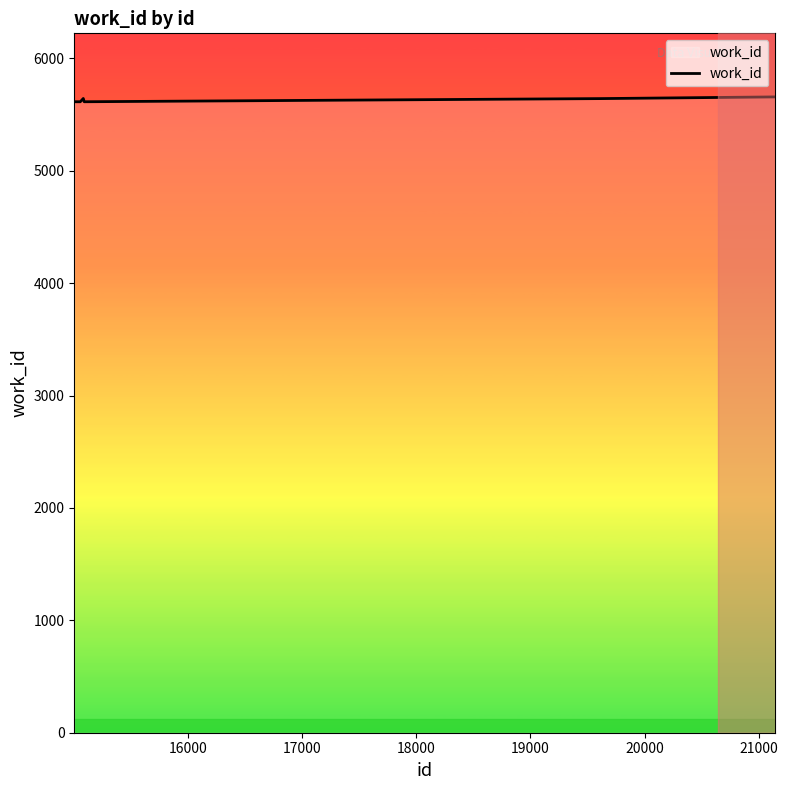

What is the greatest value displayed?

5657